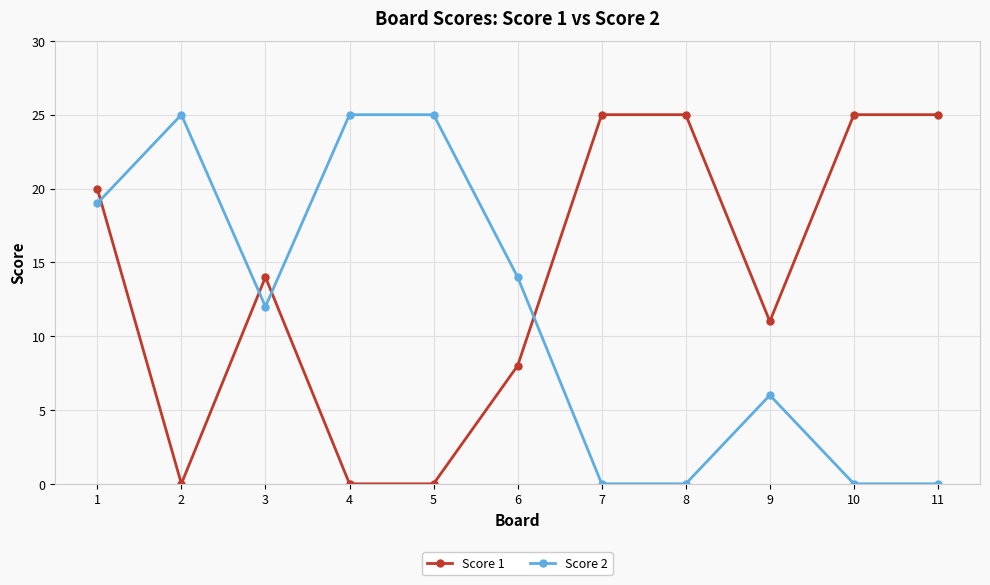

Rank the series by their average value, from highest to lowest.

Score 1, Score 2